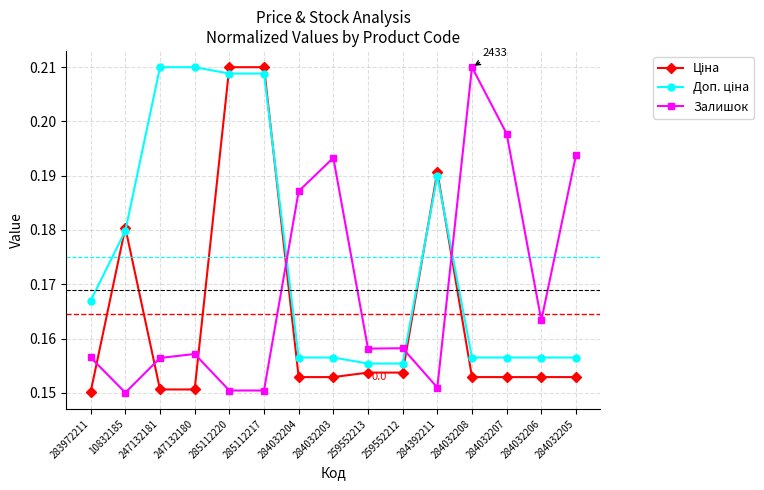

Count the Залишок values in the range 0 to 1.

15